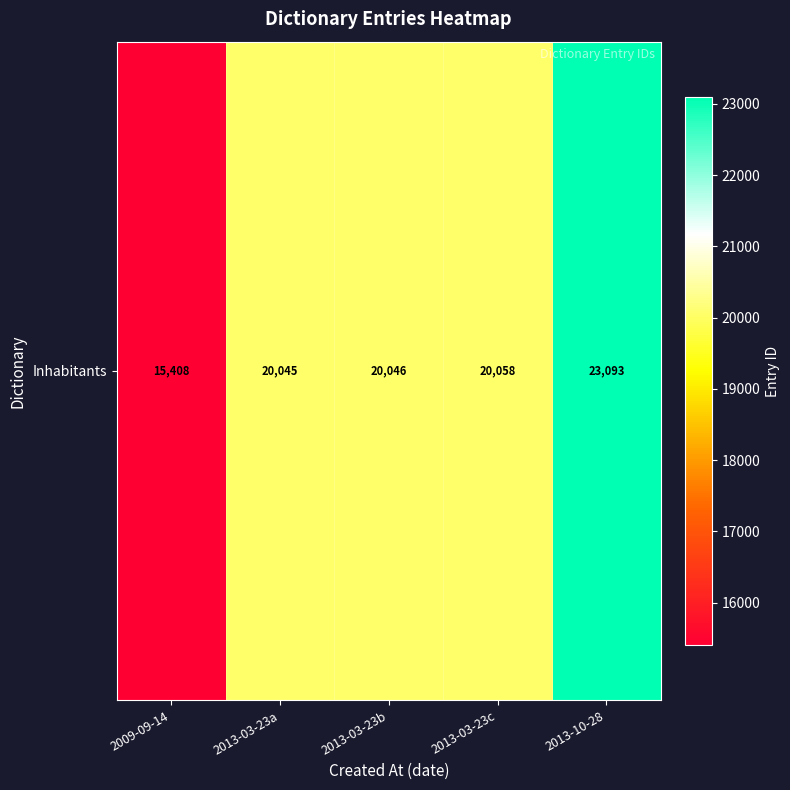

What is the average value?

19730